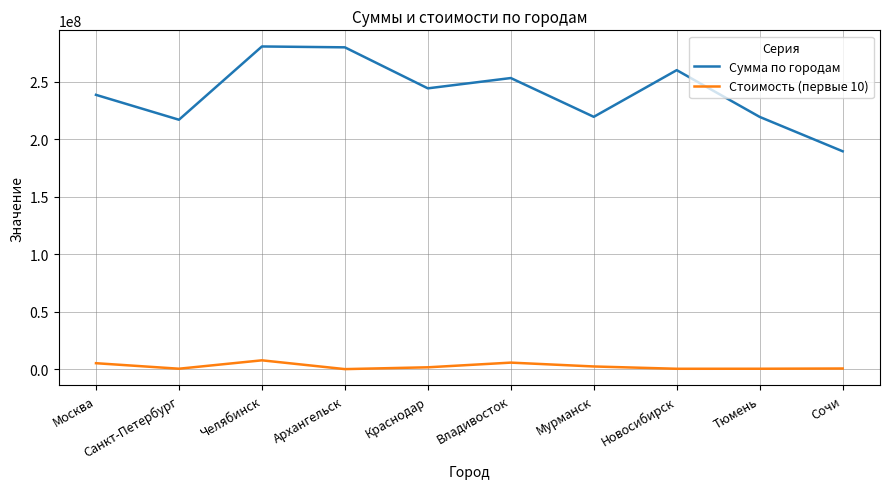

At which category is the sum across all series the highest?

Челябинск